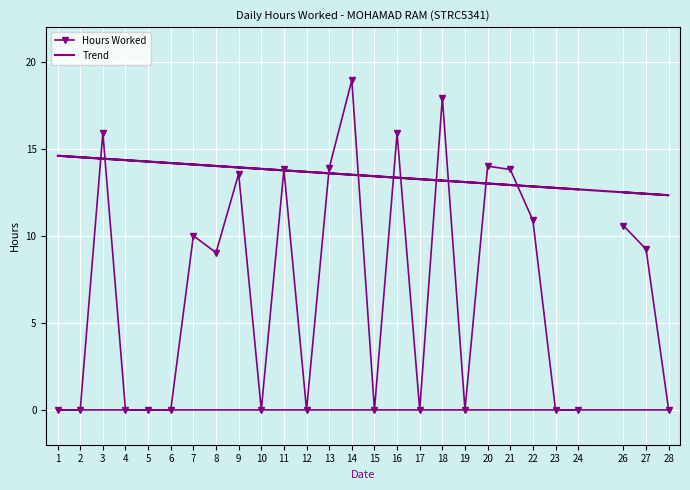

Which series ends up on top after the final intersection of Hours Worked and Trend?

Trend